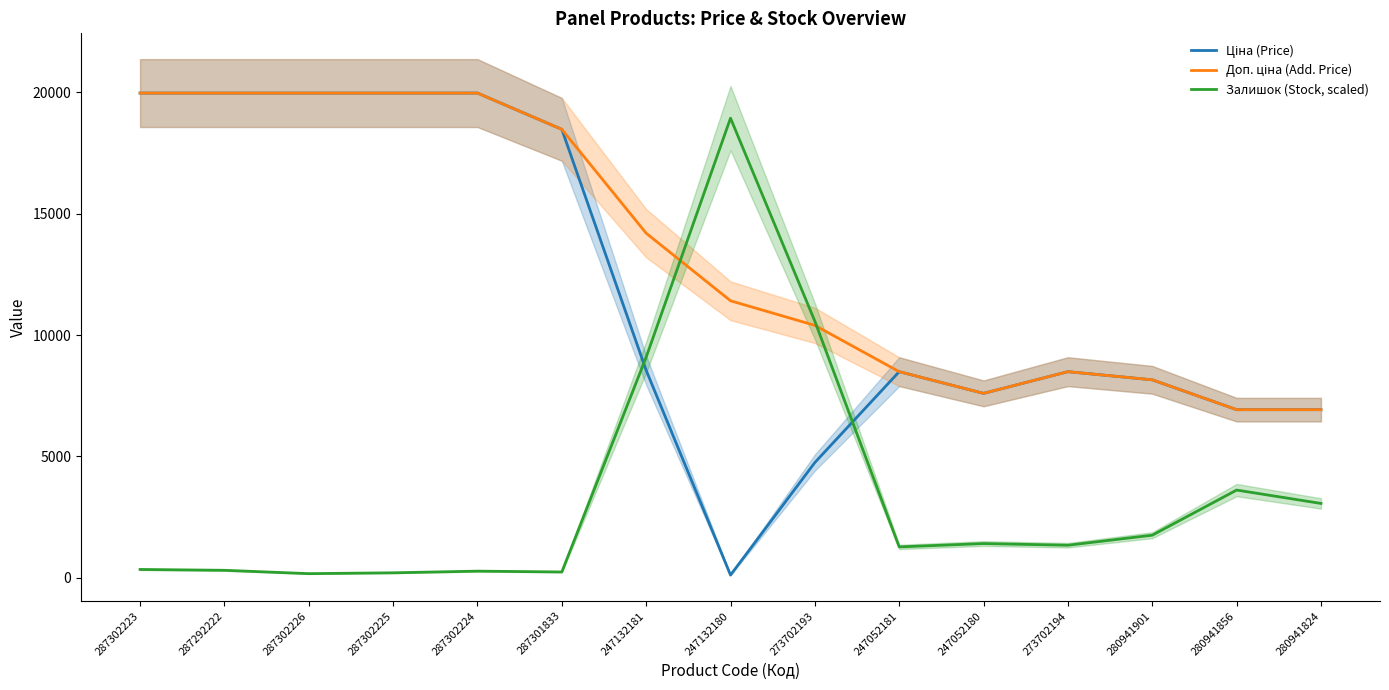

At which category does Ціна (Price) reach its first local peak?

247052181